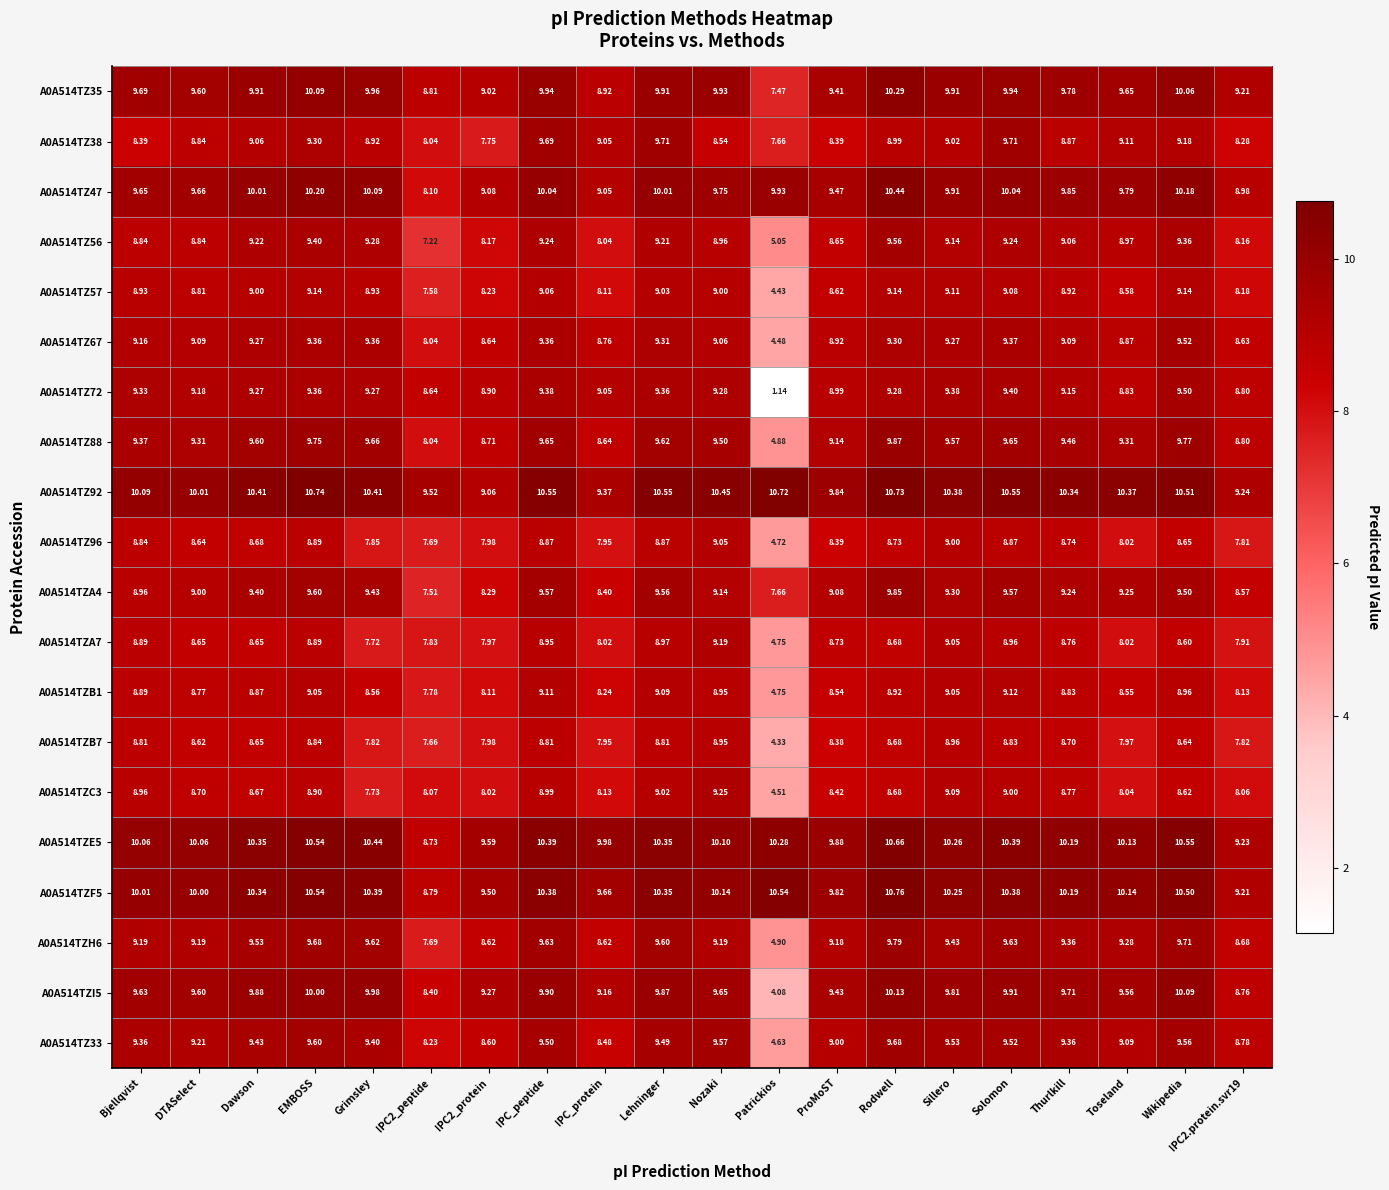

Where is A0A514TZC3 nearest to the value 6?

Patrickios